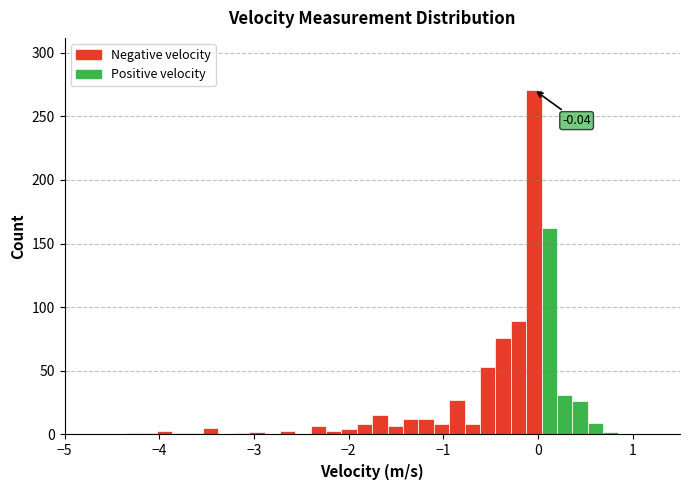

Read against the x-axis, roughly where is the centre of the tallest bar?

0.0